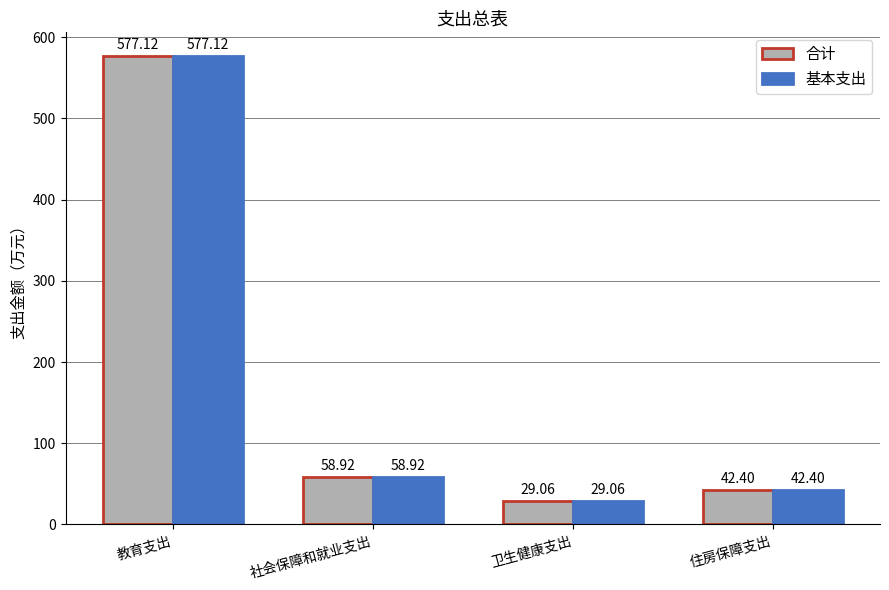

Which category has the lowest value in the 合计 series?

卫生健康支出